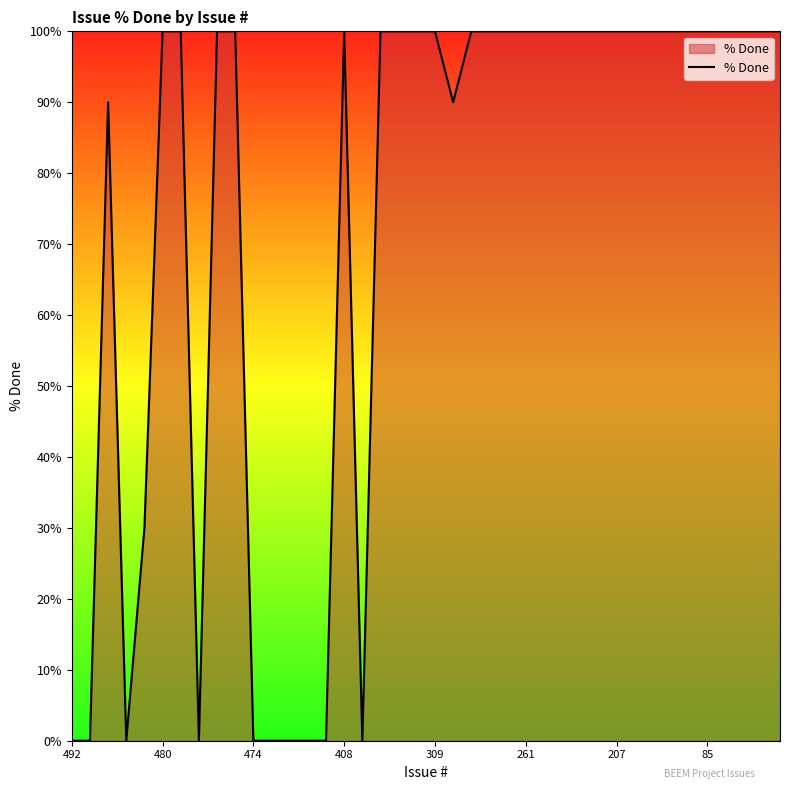

What is the difference between the maximum and minimum values?

100